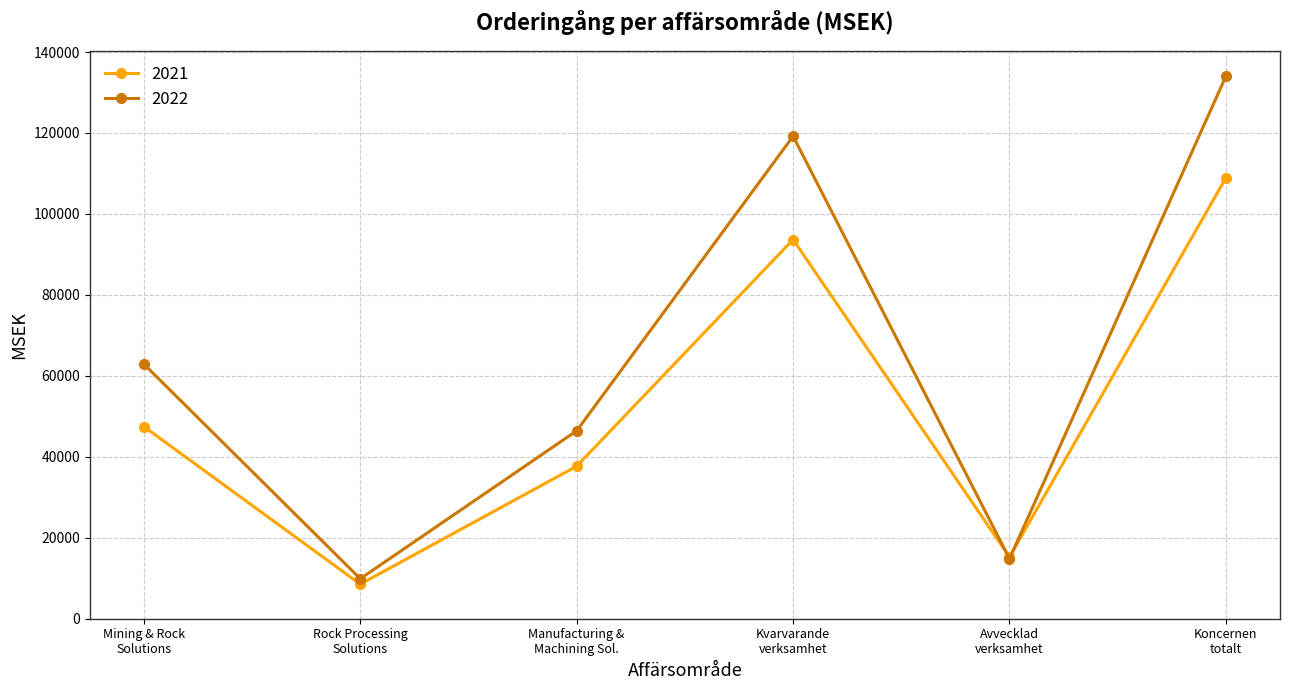

Which series has the widest spread of values?

2022